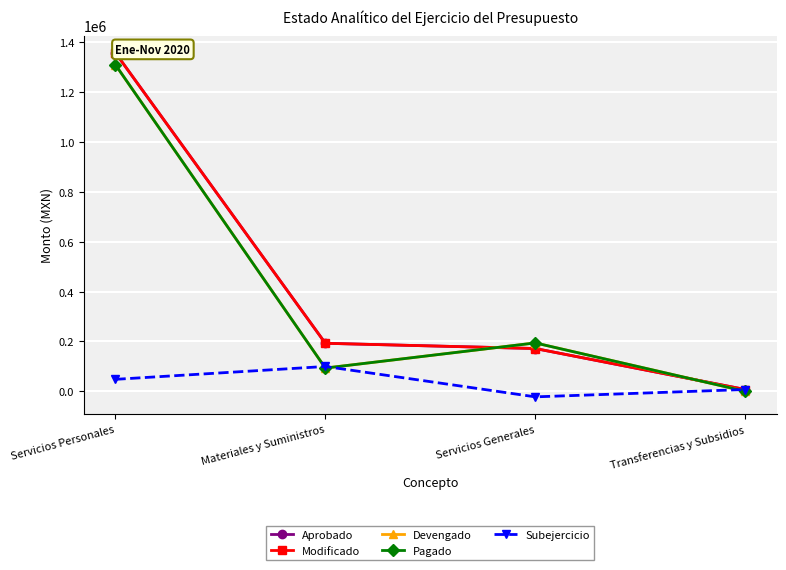

What is the average value of the Modificado series?

432338.5